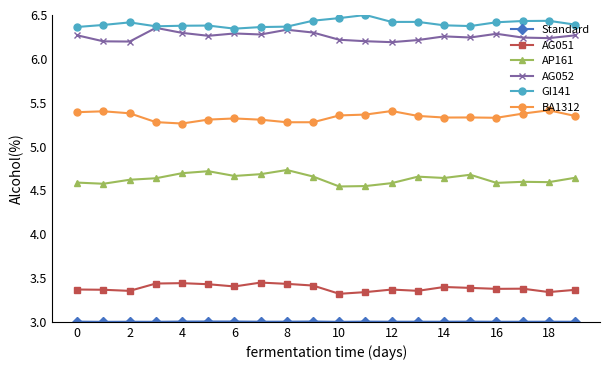

True or false: AG052 has more than 2 points higher than both neighbors.

True